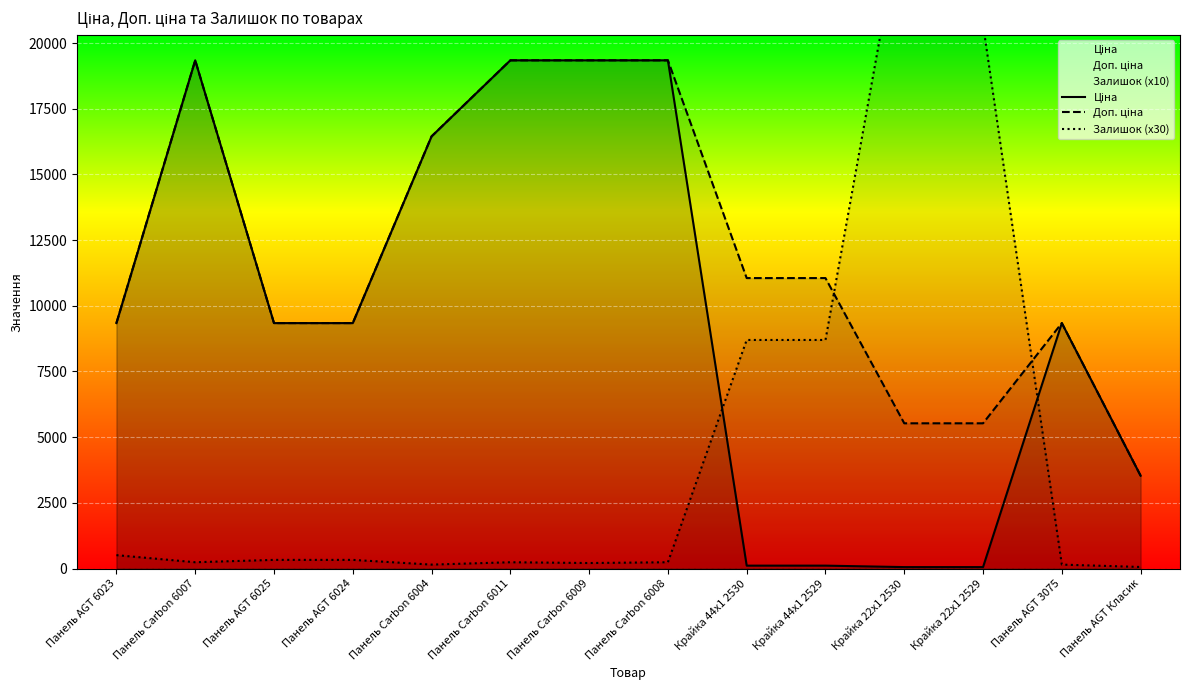

What is the average value of the Доп. ціна series?

11992.0